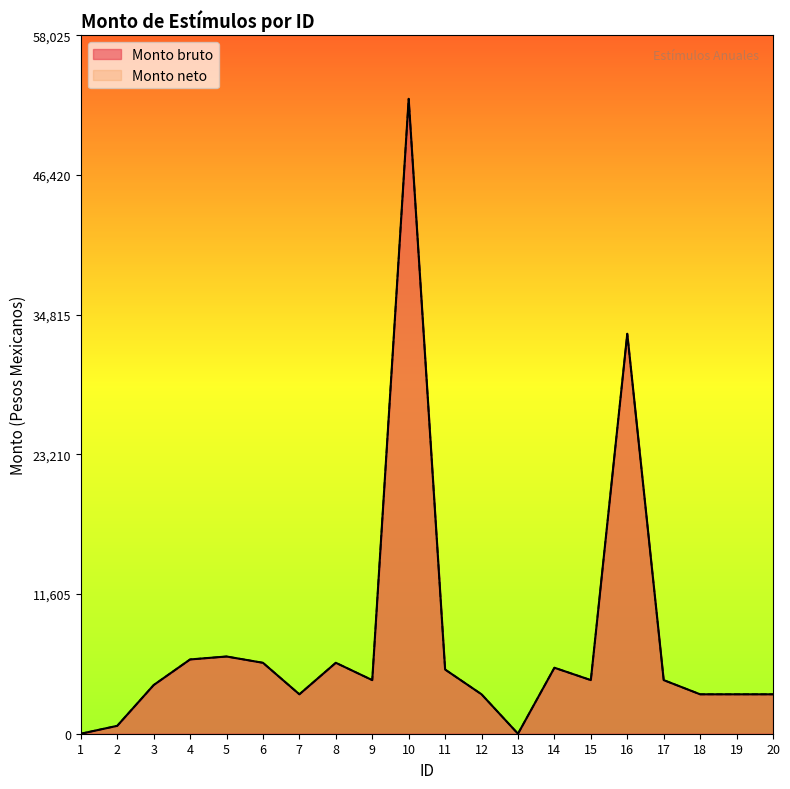

The value of Monto neto at 13 is 18435.8. True or false?

False